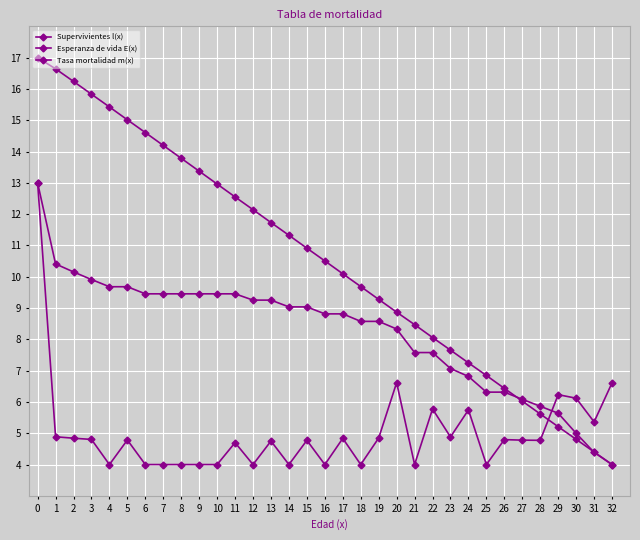

At which label does Supervivientes l(x) reach its minimum?

32